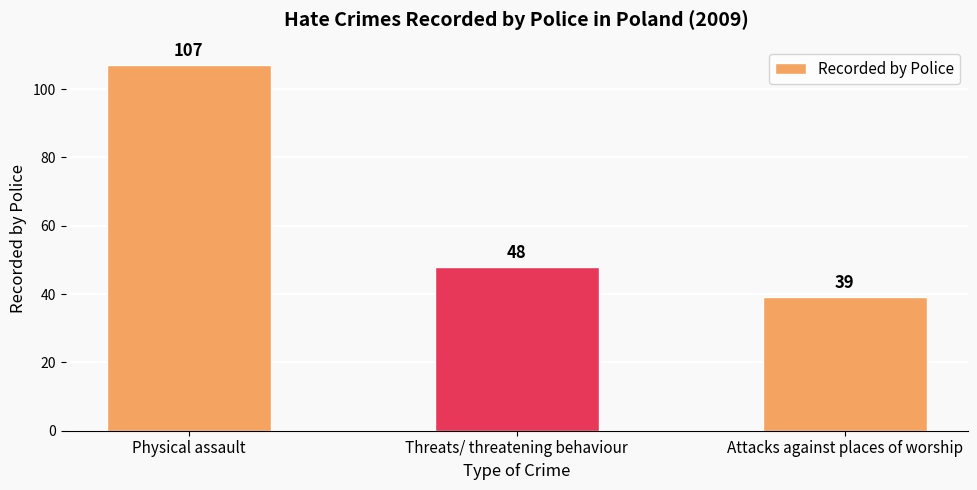

Which label corresponds to the largest value in the chart?

Physical assault